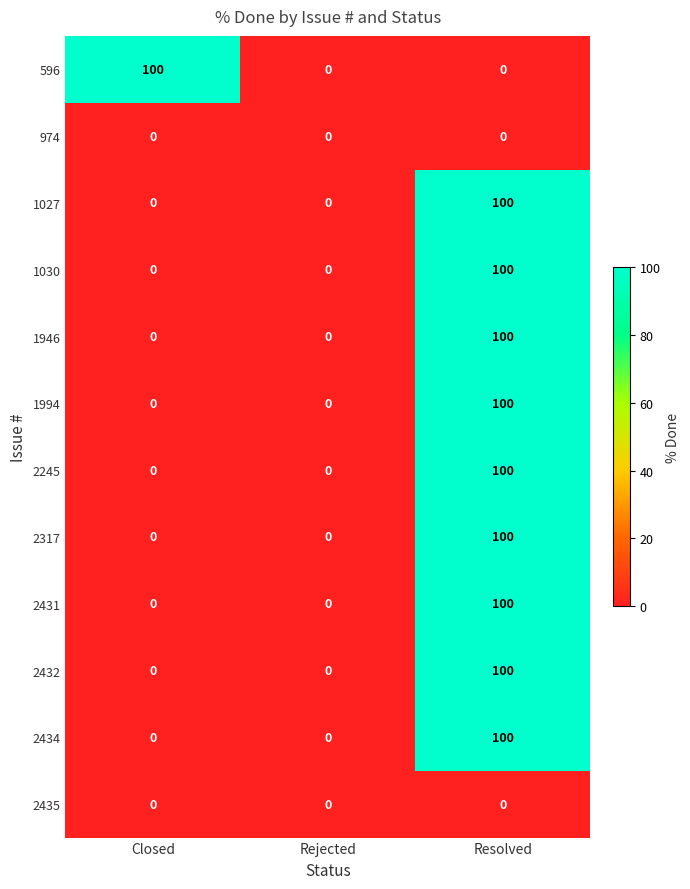

What is the maximum value for 596?

100